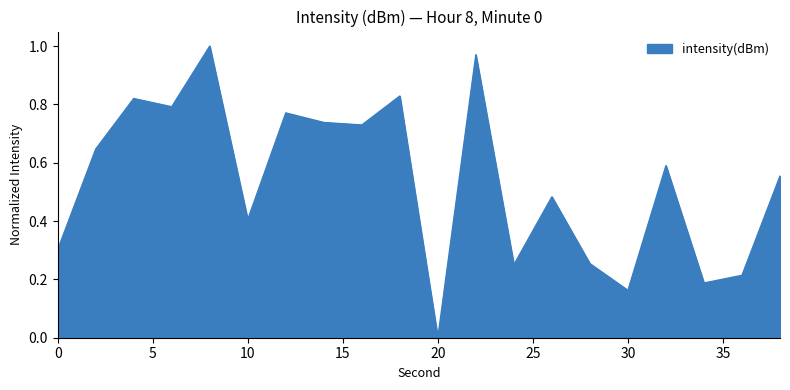

How many lines are shown in the chart?

1